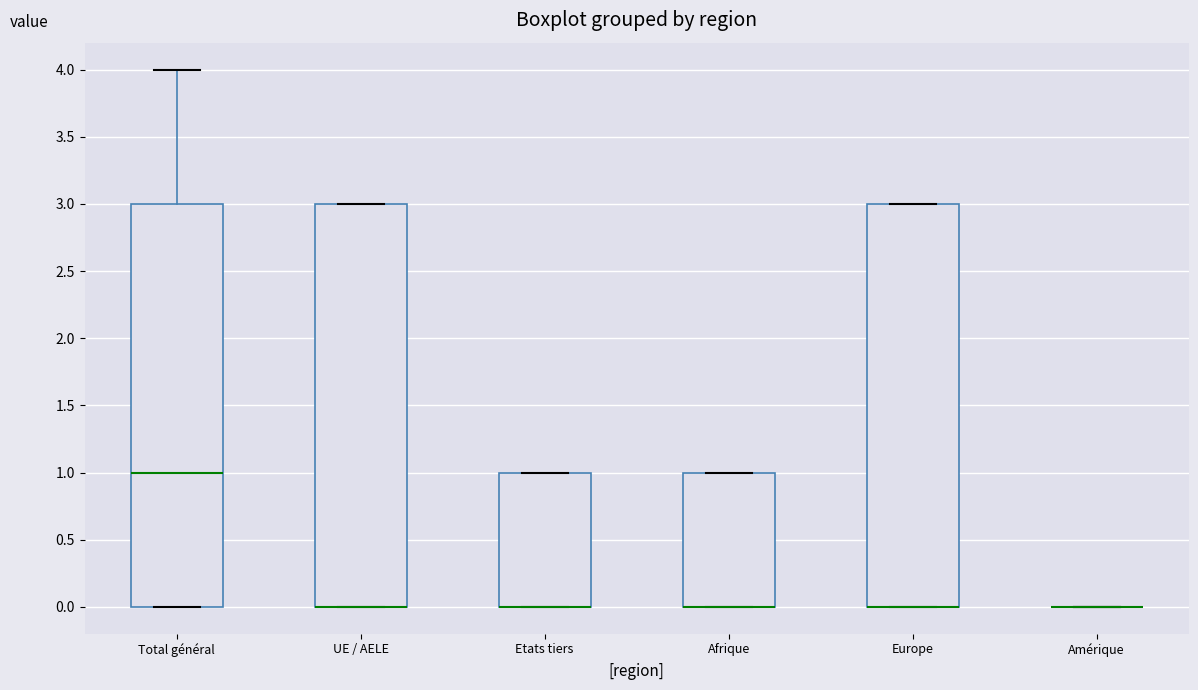

Reading left to right, read every box against the y-axis: the position of its median line, the range the box covers, and the ends of its whiskers. The values are not printed on the chart, so give them approximately, as read against the axis.

Total général: median 1, box 0 to 3, whiskers 0 to 4
UE / AELE: median 0 (drawn on the box's lower edge), box 0 to 3, whiskers 0 to 3
Etats tiers: median 0 (drawn on the box's lower edge), box 0 to 1, whiskers 0 to 1
Afrique: median 0 (drawn on the box's lower edge), box 0 to 1, whiskers 0 to 1
Europe: median 0 (drawn on the box's lower edge), box 0 to 3, whiskers 0 to 3
Amérique: box collapsed to a line at 0, whiskers 0 to 0